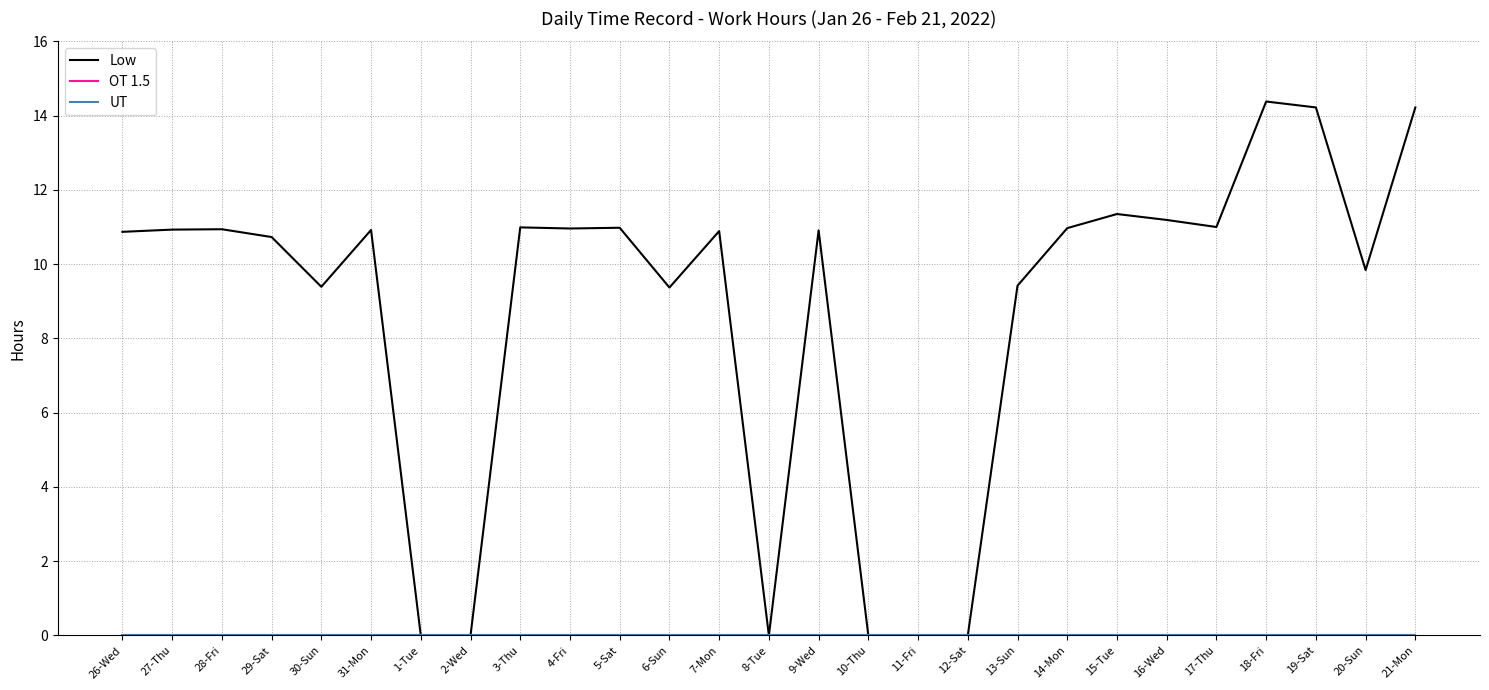

Rank the series at 13-Sun from lowest to highest value.

OT 1.5, UT, Low